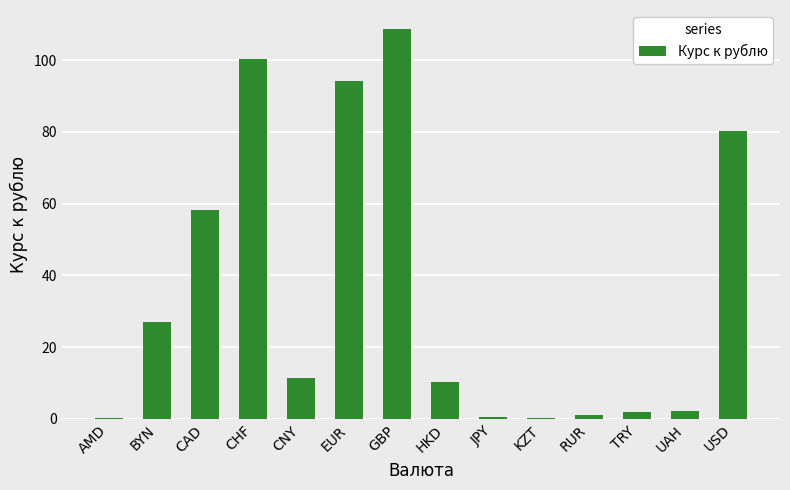

Between CNY and CAD, which is larger?

CAD